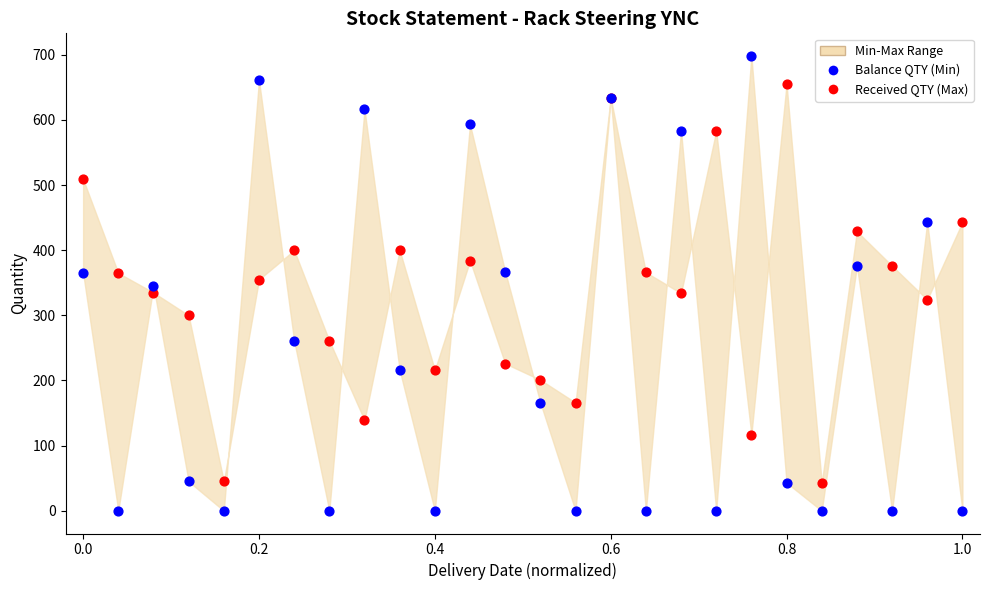

Which series contains the lowest Y value?

Balance QTY (Min)